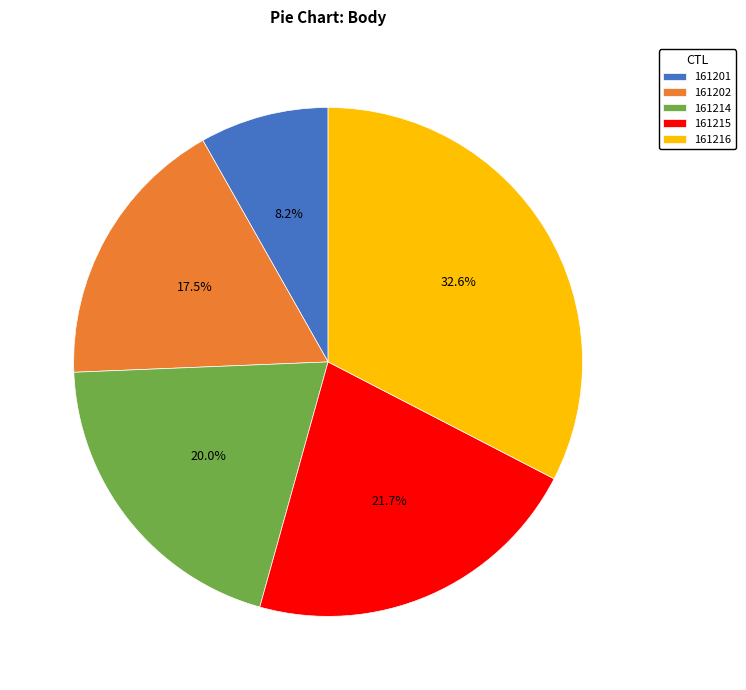

How many slices are in this pie chart?

5